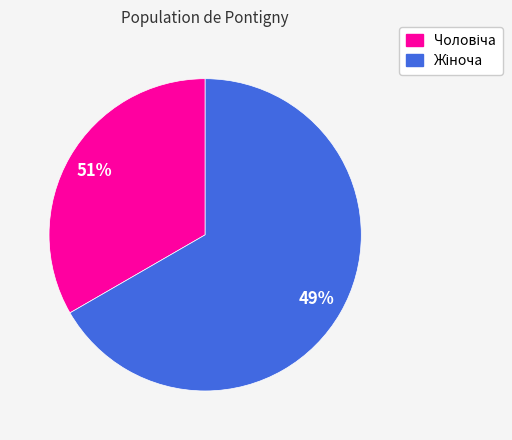

Combined, what portion of the pie is Чоловіча and Жіноча?

100.0%